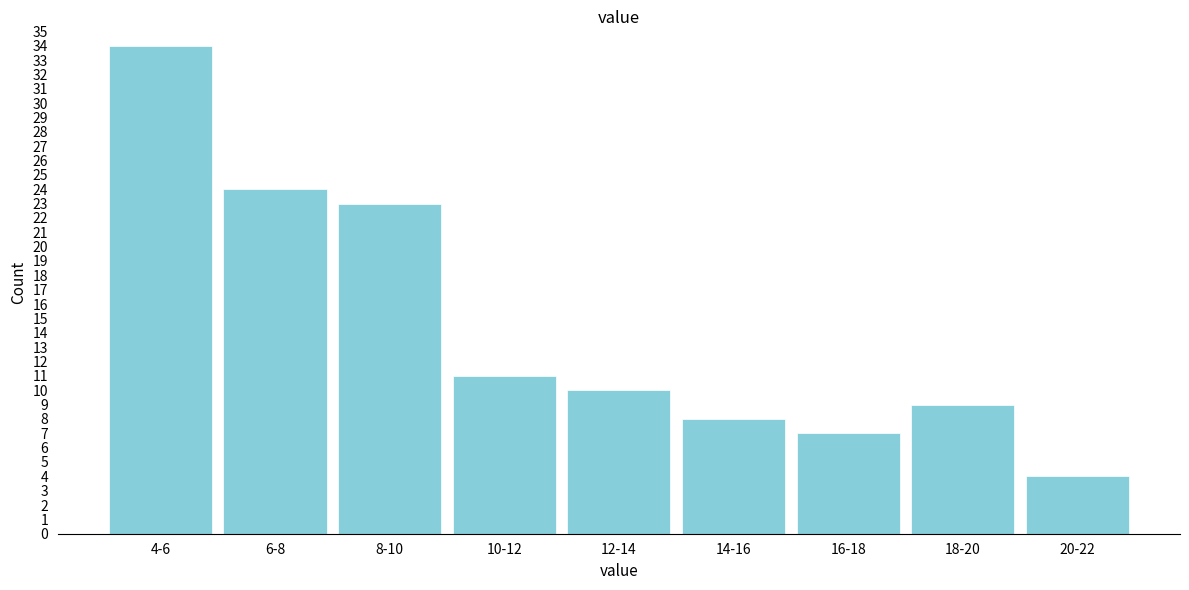

Reading left to right, list all the values displayed in this chart.

4-6=34	6-8=24	8-10=23	10-12=11	12-14=10	14-16=8	16-18=7	18-20=9	20-22=4